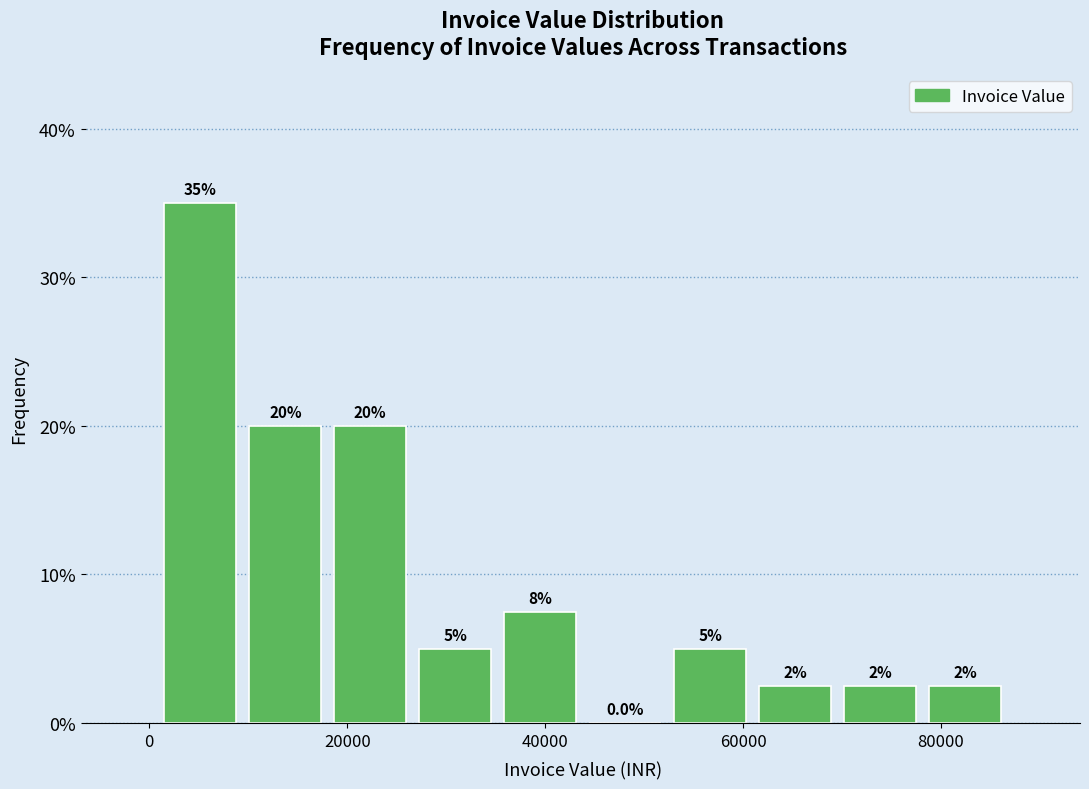

Over which range of the x-axis is the bar tallest?

0 to 10000